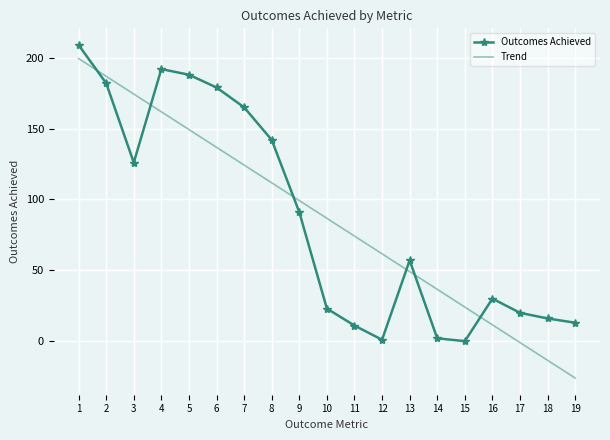

What is the total value across all series at 8?

253.7